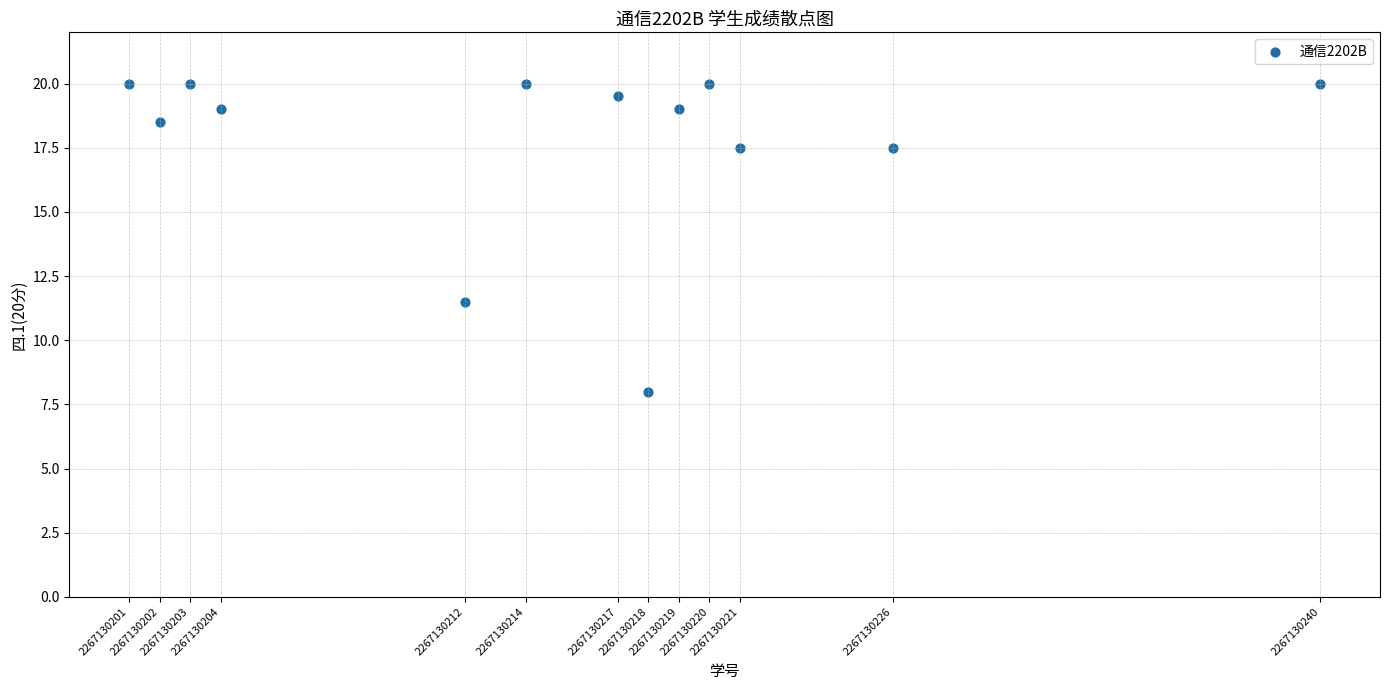

What Y value in the scatter plot is closest to 14?

11.5